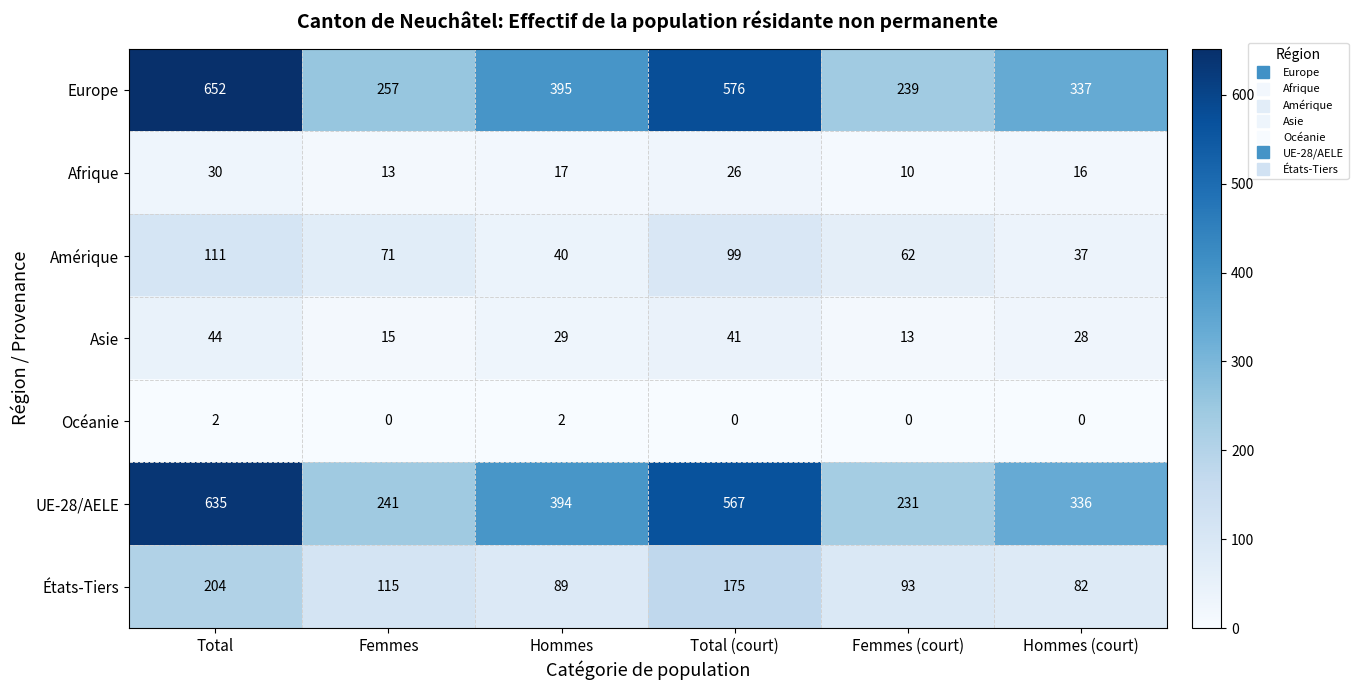

Where does the Europe series first go above 395?

Total